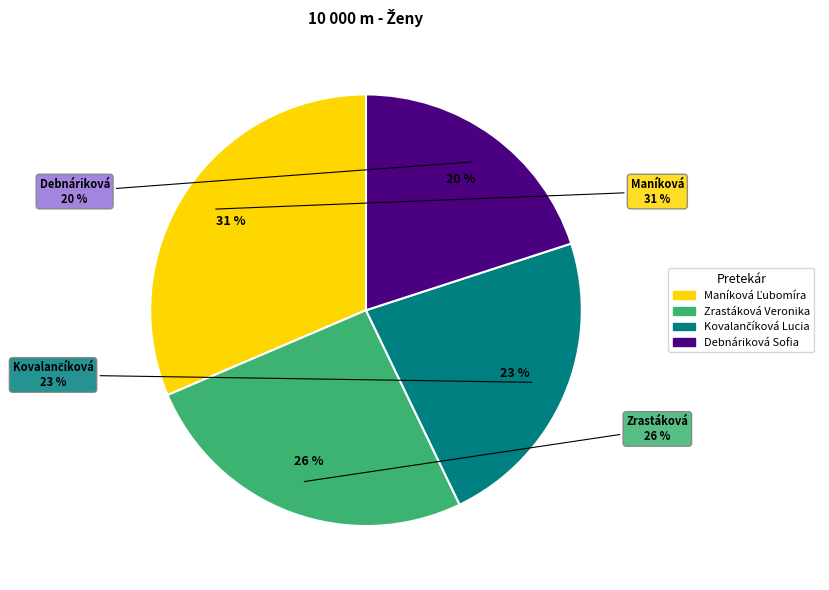

What percentage is the Maníková Ľubomíra slice, to the nearest percent?

31%